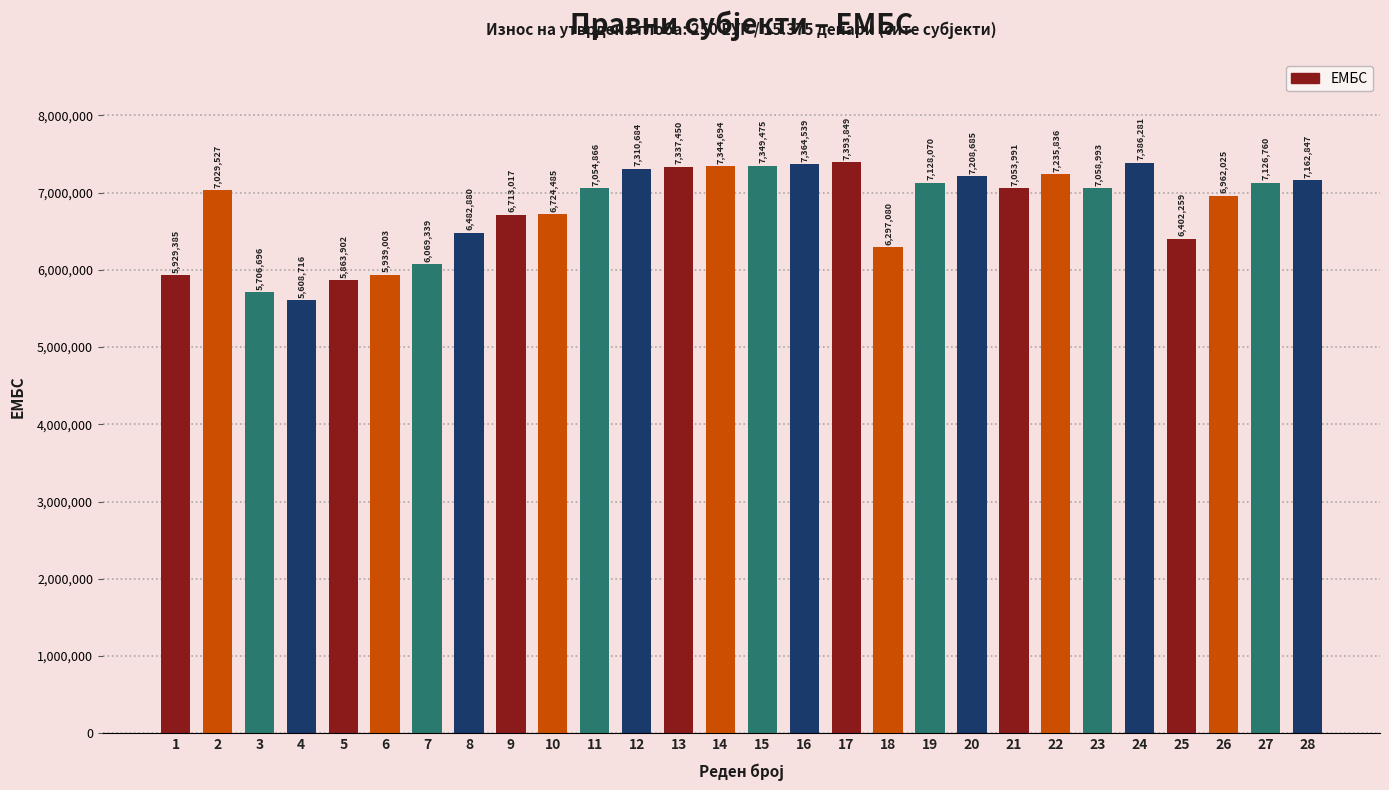

What is the difference between the maximum and minimum values?

1785133